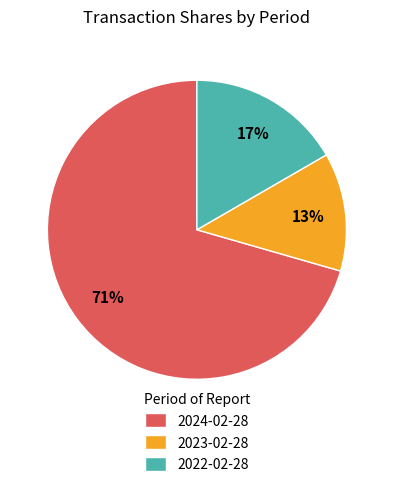

Count the number of slices in the pie.

3